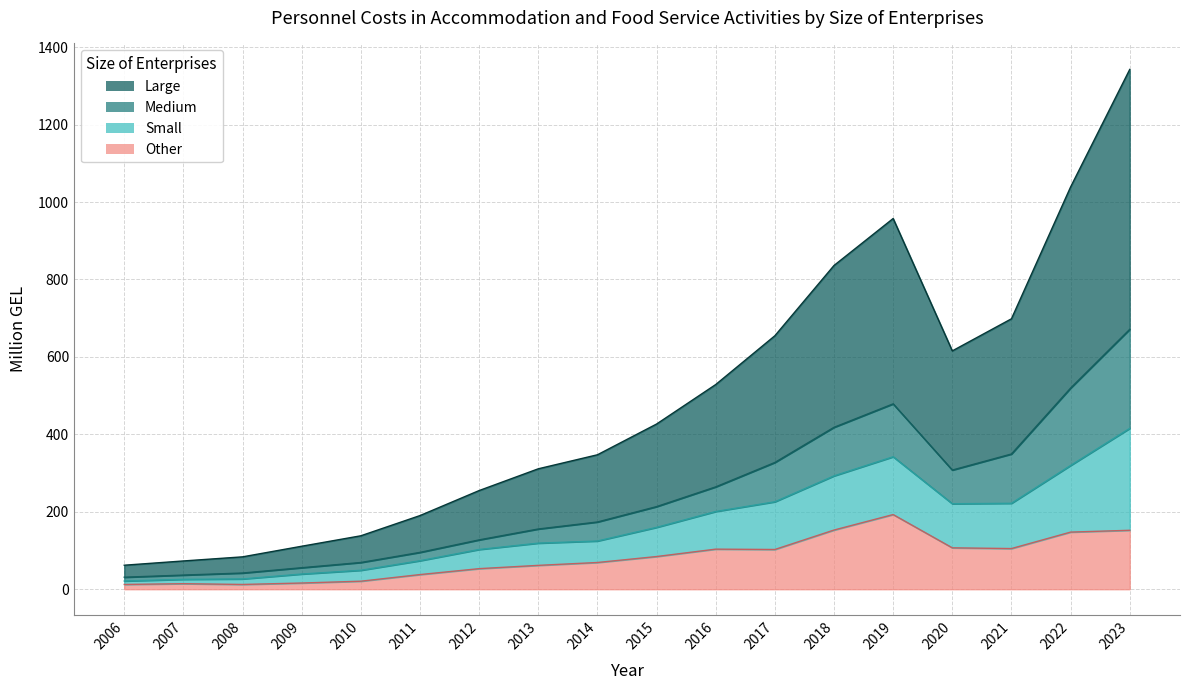

What is the difference between the second highest and second lowest values in the Other series?

140.5